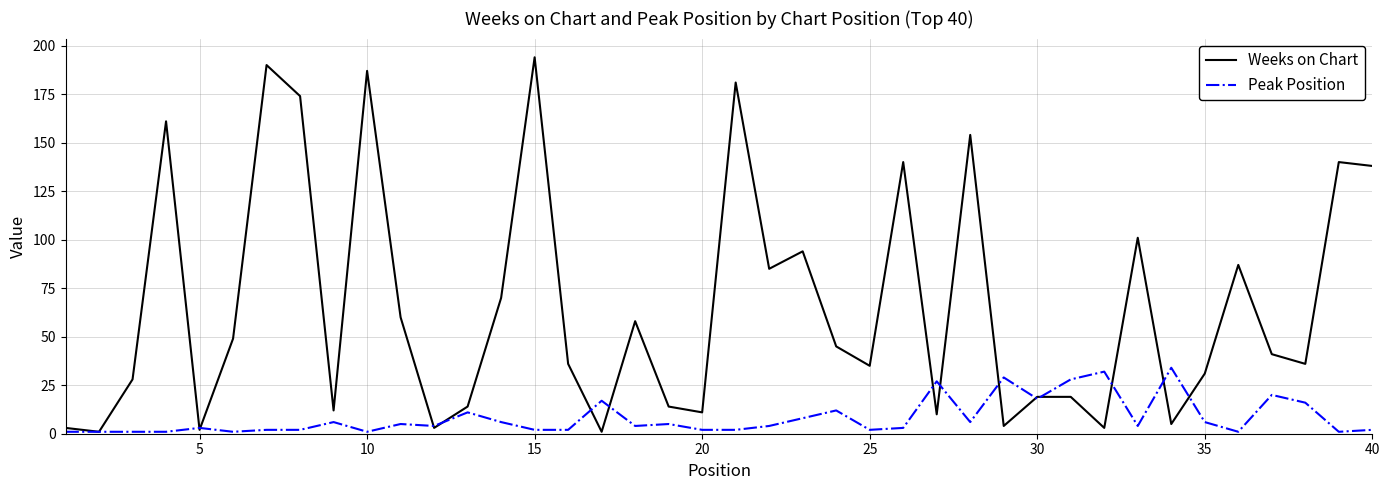

List the series in order of their overall mean, lowest first.

Peak Position, Weeks on Chart